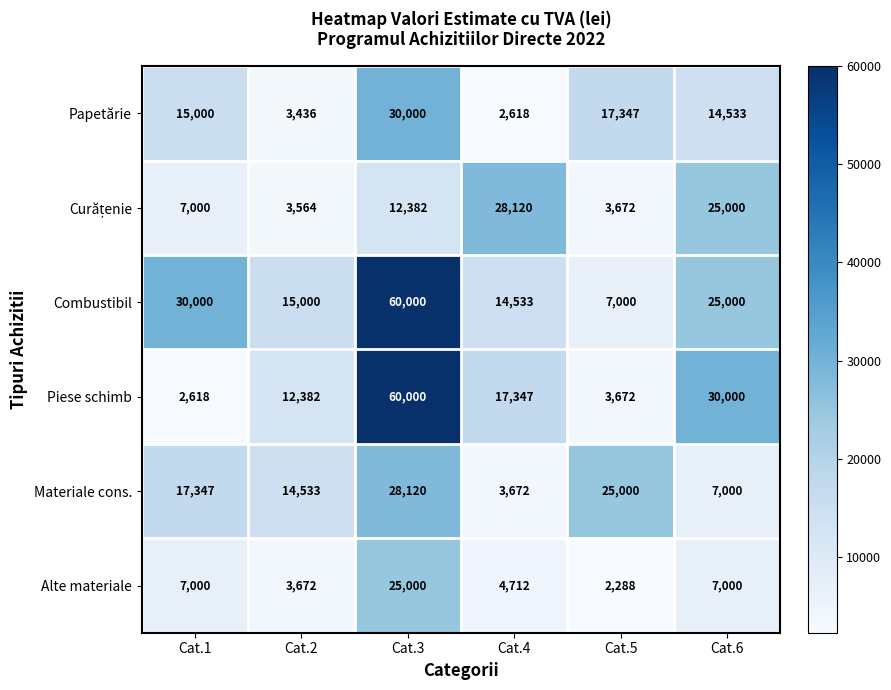

What is the sum of the Materiale cons. values at Cat.5 and Cat.2?

39533